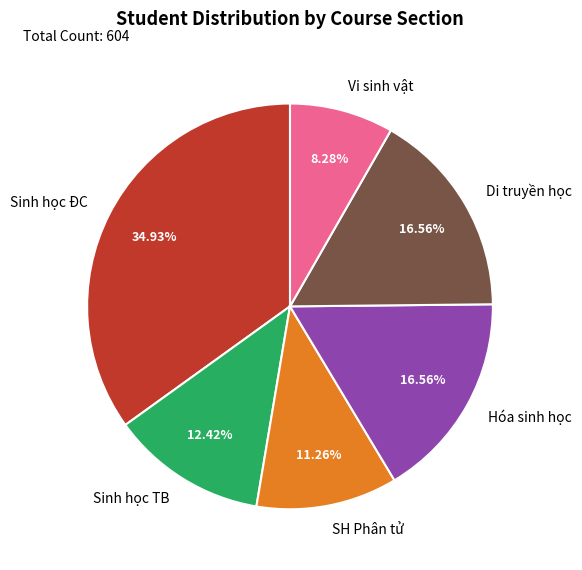

Is the sum of Sinh học ĐC and Vi sinh vật greater than half?

No